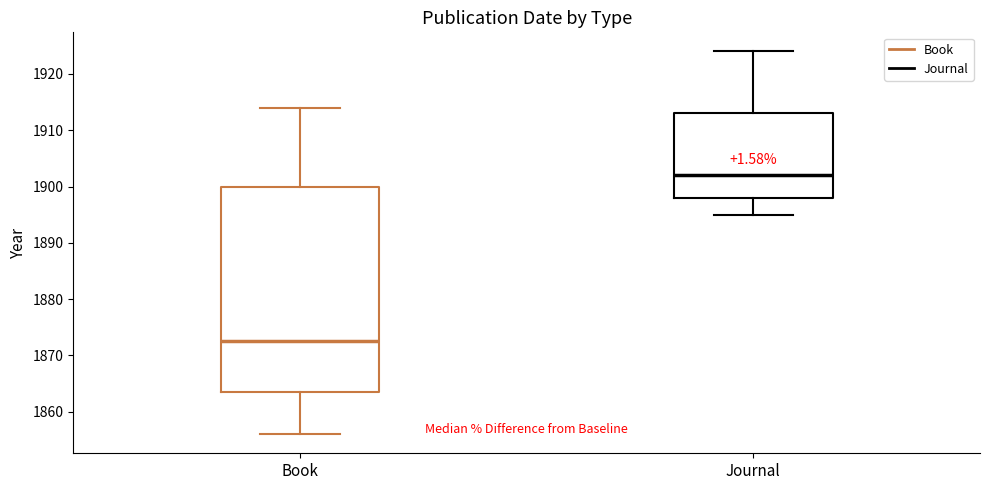

Where does the median line of the box for Journal sit on the y-axis? The values are not printed on the chart, so give them approximately, as read against the axis.

1902